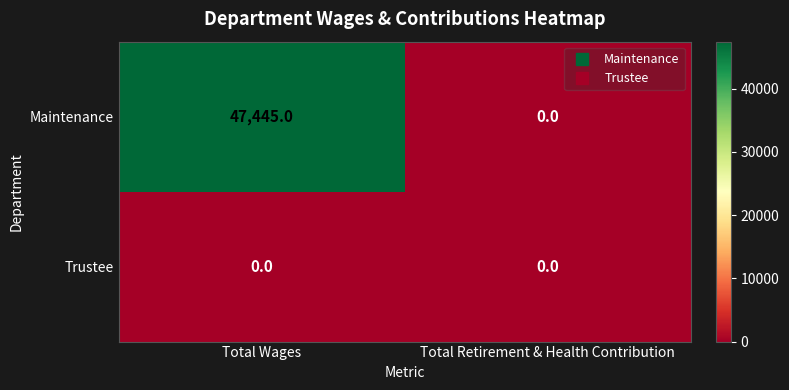

Reading left to right, what are all the values shown in this chart?

Maintenance: 47445	0
Trustee: 0	0